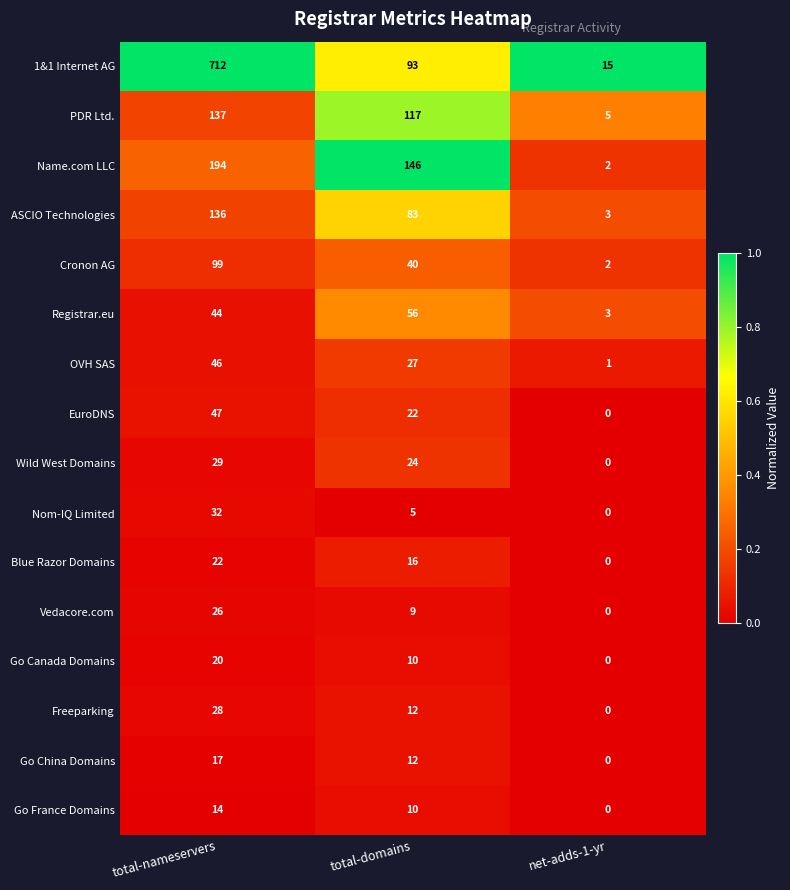

How many data points does each series have?

3